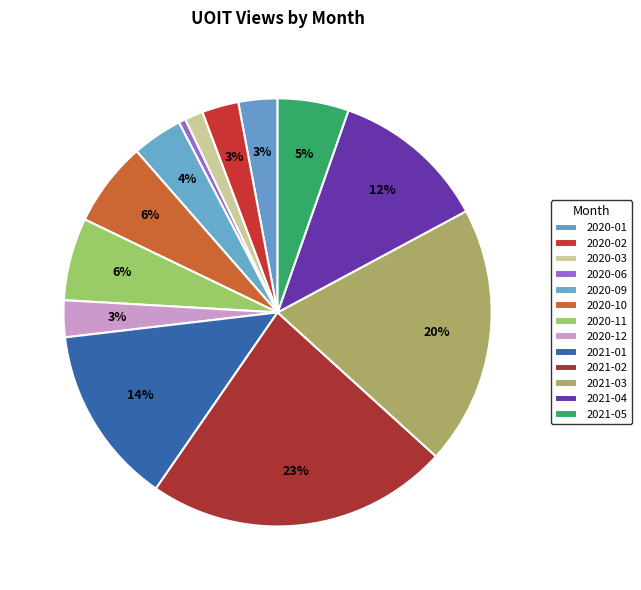

To the nearest percent, what is the difference between the largest and smallest slice percentages?

22%